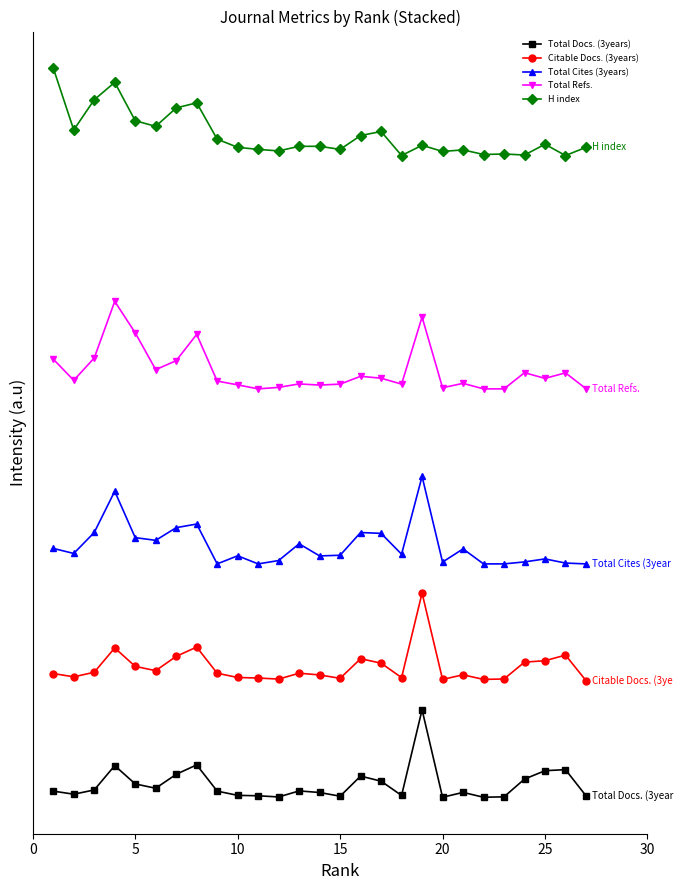

Rank the series by their average value, from highest to lowest.

H index, Total Refs., Total Cites (3years), Citable Docs. (3years), Total Docs. (3years)